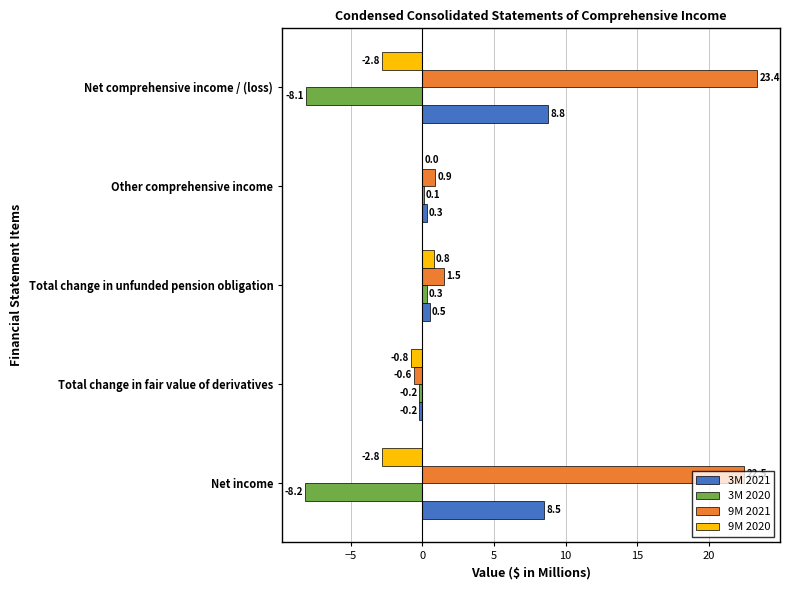

At which category is the sum across all series the highest?

Net comprehensive income / (loss)